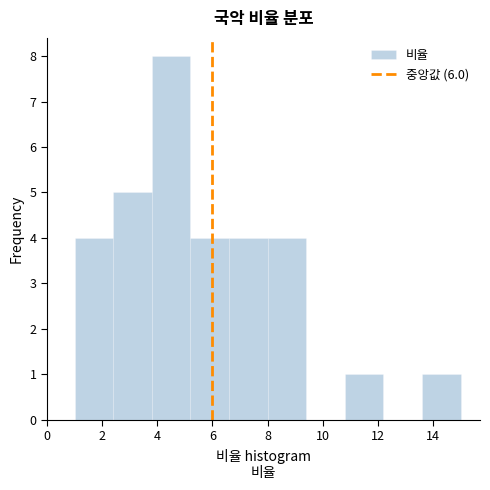

Over which range of the x-axis is the bar tallest?

3.8 to 5.2